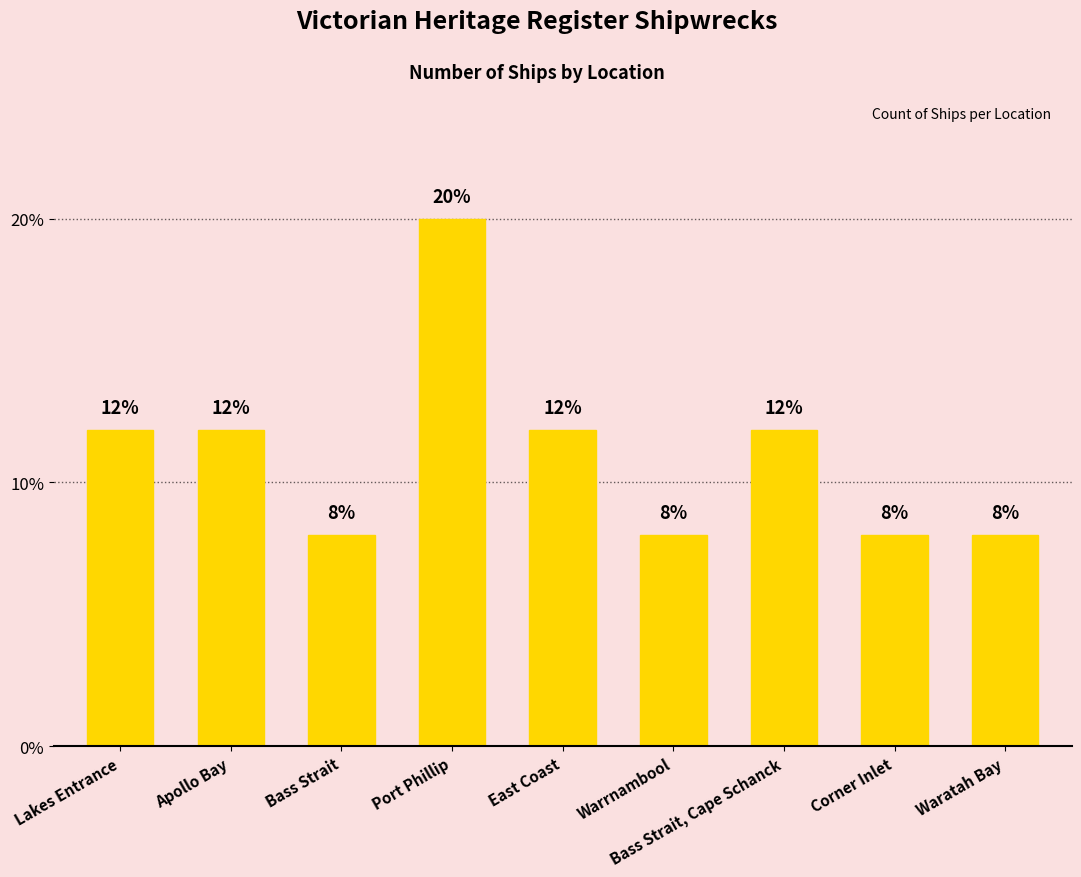

What is the difference between the values at Bass Strait, Cape Schanck and Bass Strait?

4